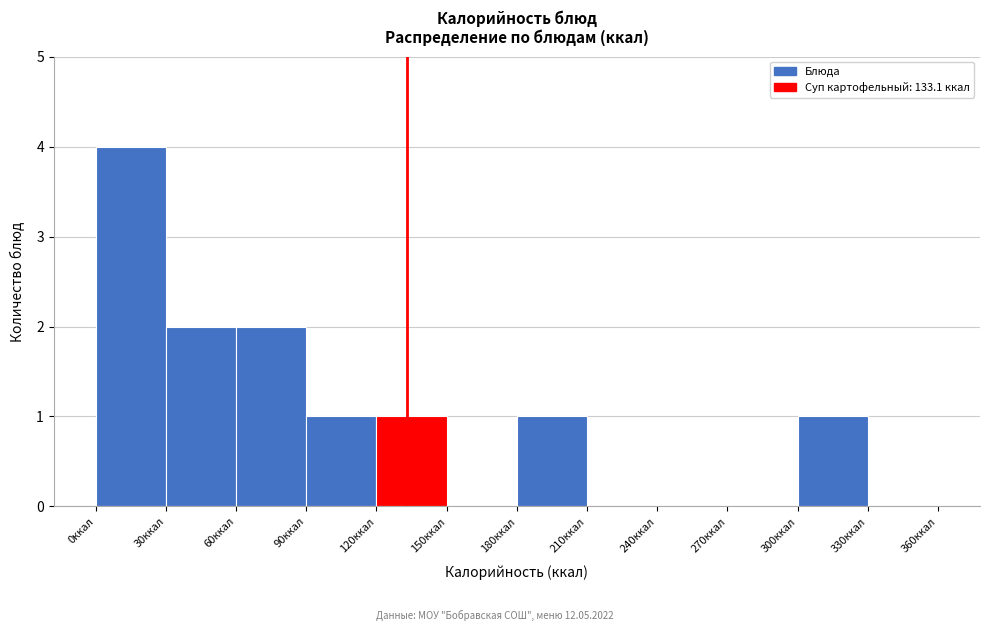

How tall is the bar that spans 30 to 60 on the x-axis? The values are not printed on the chart, so give them approximately, as read against the axis.

2